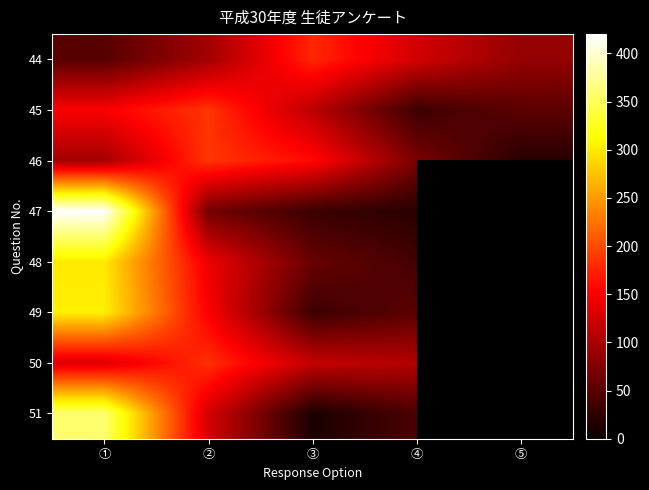

The 49 series shows 51.0 at ④. True or false?

True